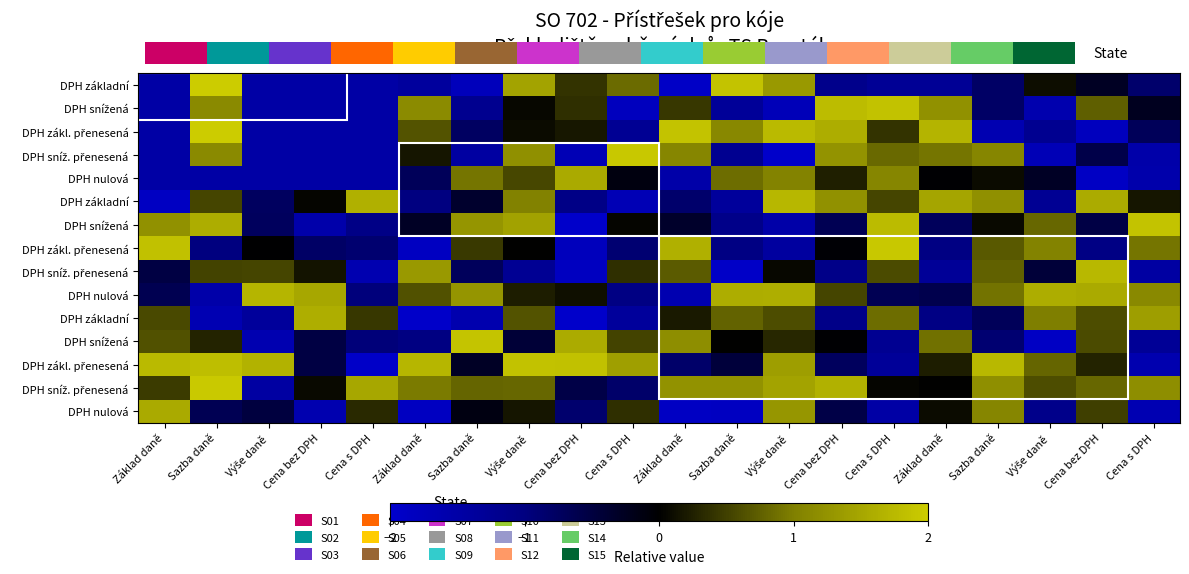

What is the smallest value displayed?

-2.0